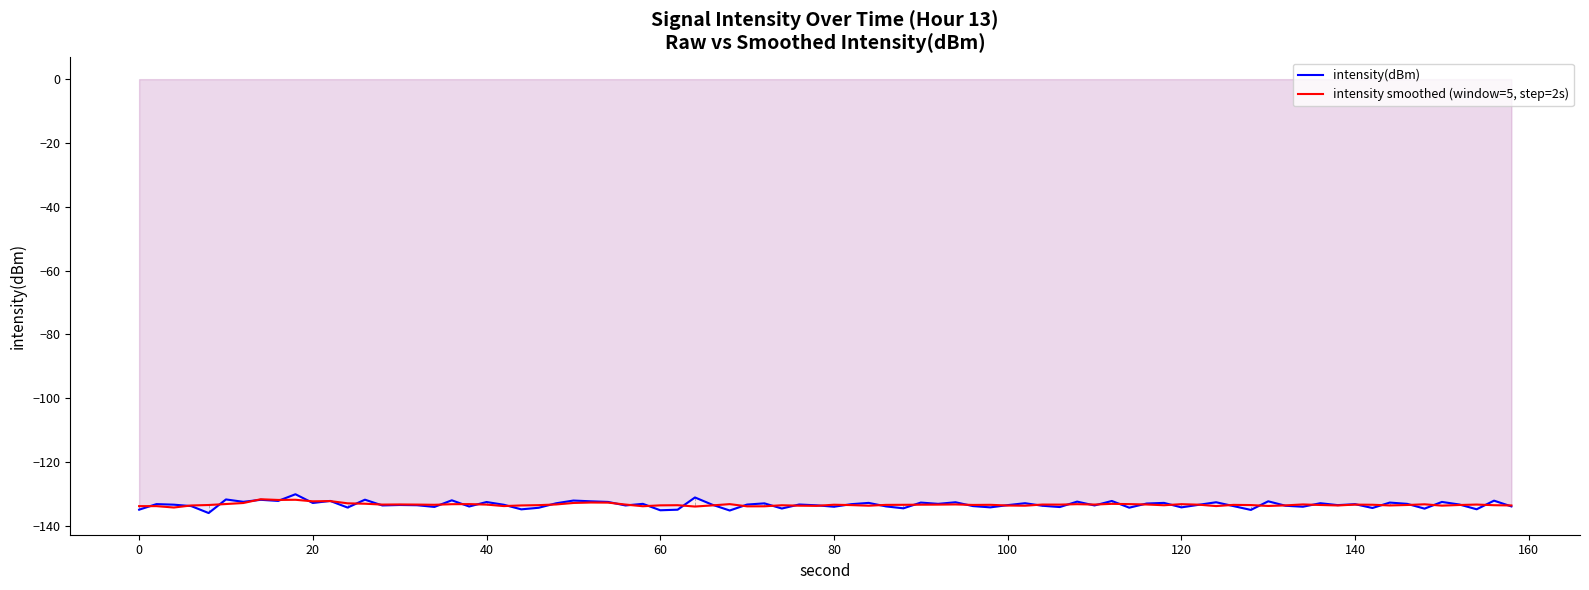

The value of intensity_smooth at 0 is -80.4. True or false?

False